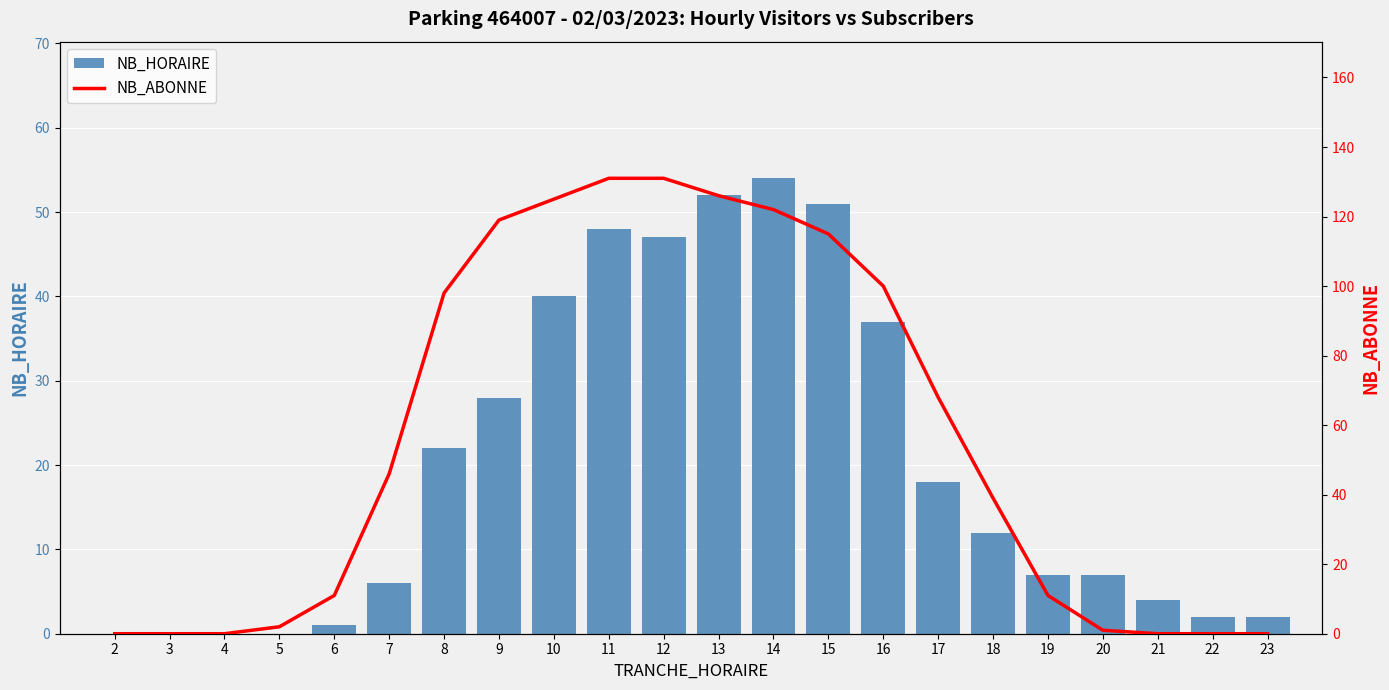

Reading left to right, list all the values displayed in this chart.

NB_HORAIRE: 0	0	0	0	1	6	22	28	40	48	47	52	54	51	37	18	12	7	7	4	2	2
NB_ABONNE: 0	0	0	2	11	46	98	119	125	131	131	126	122	115	100	68	39	11	1	0	0	0